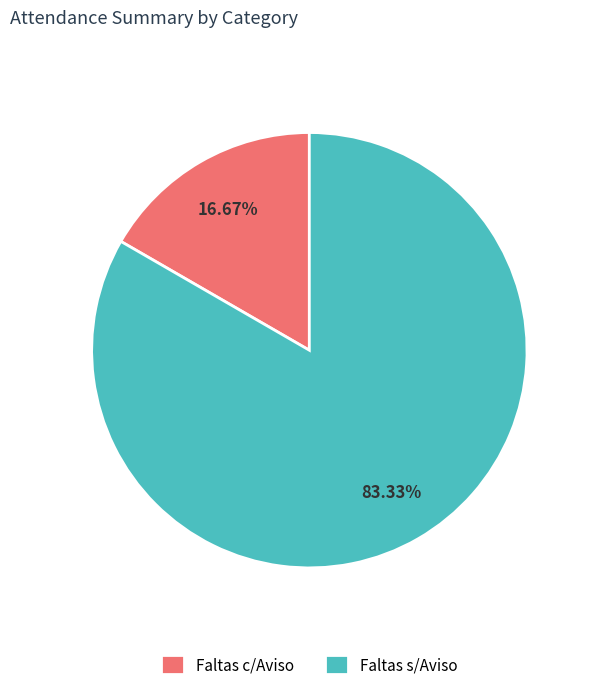

Which slice is the largest?

Faltas s/Aviso